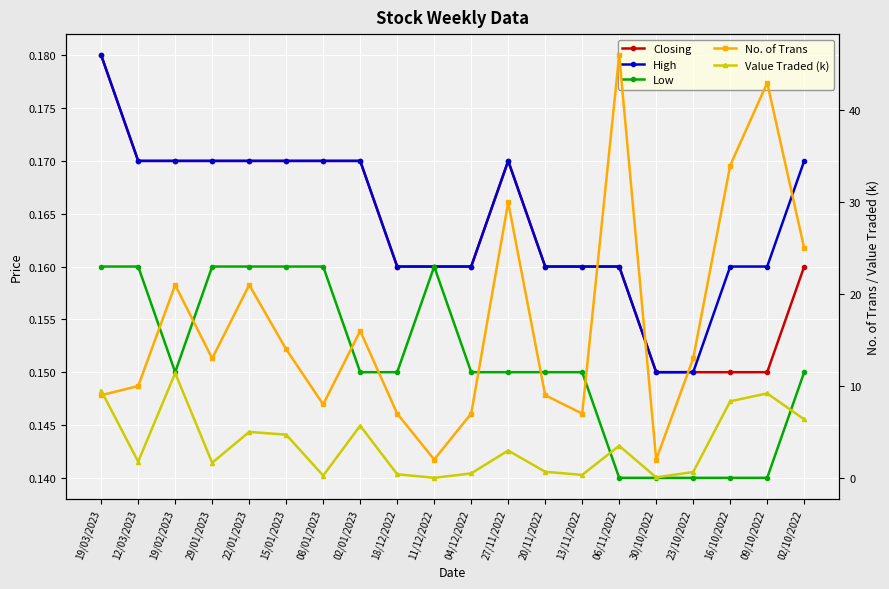

At which label does Low reach its peak?

19/03/2023